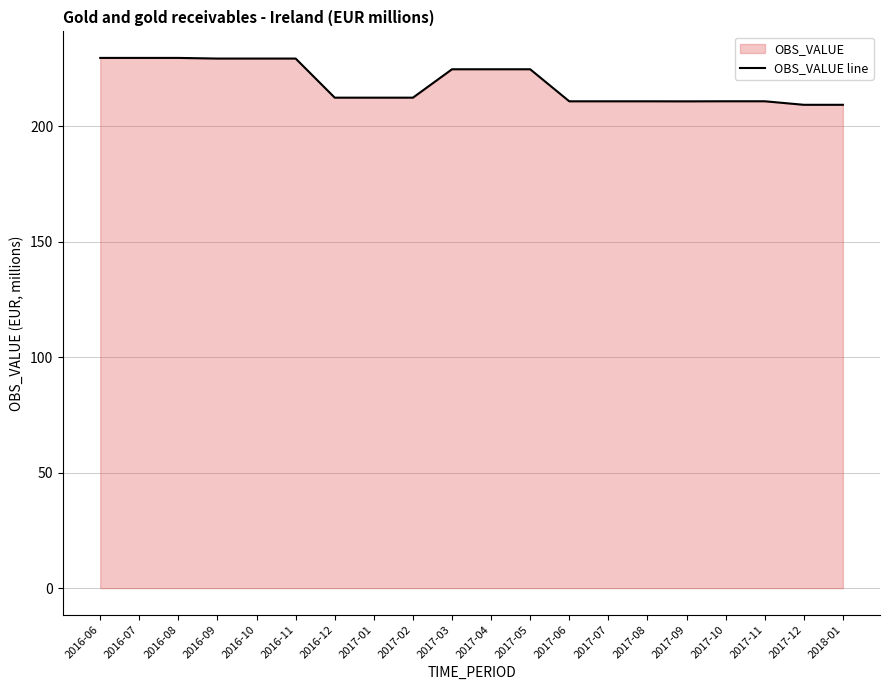

The chart shows a value of 210.9 at 2017-08. True or false?

True